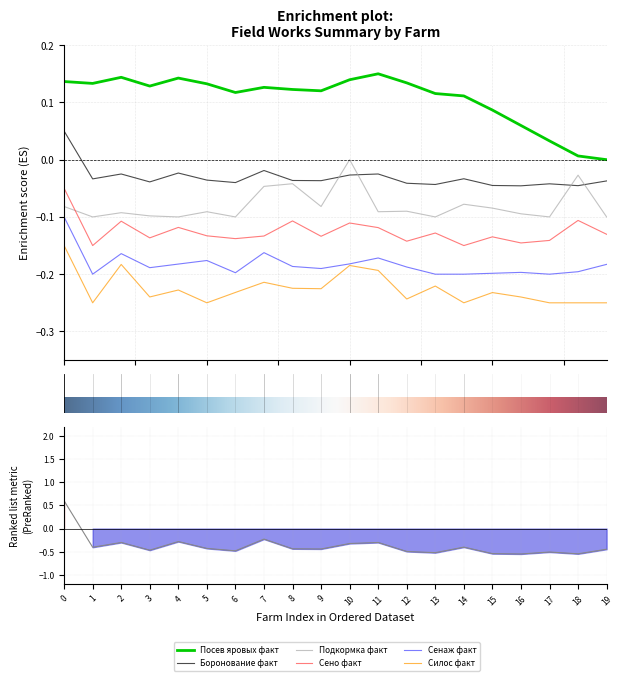

What is the approximate value of Подкормка факт at ООО Русский Пычас?

-0.1